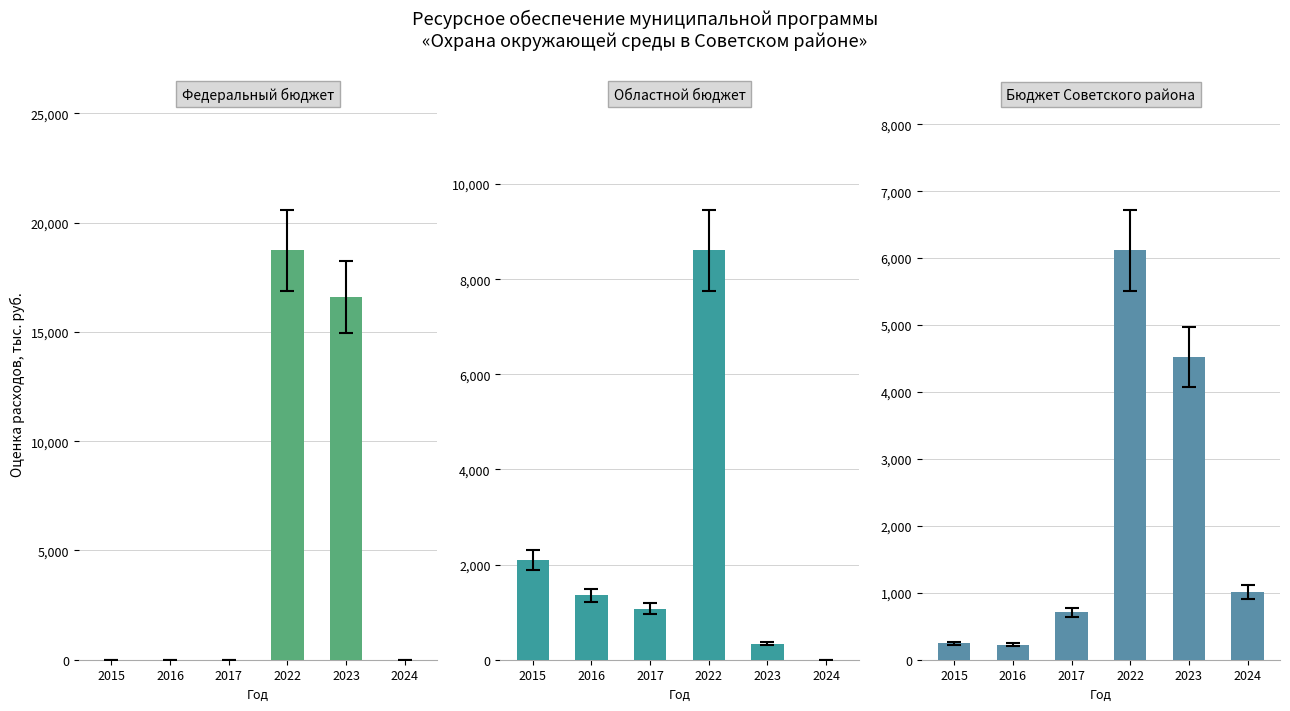

What is the maximum value shown in the chart?

18727.8